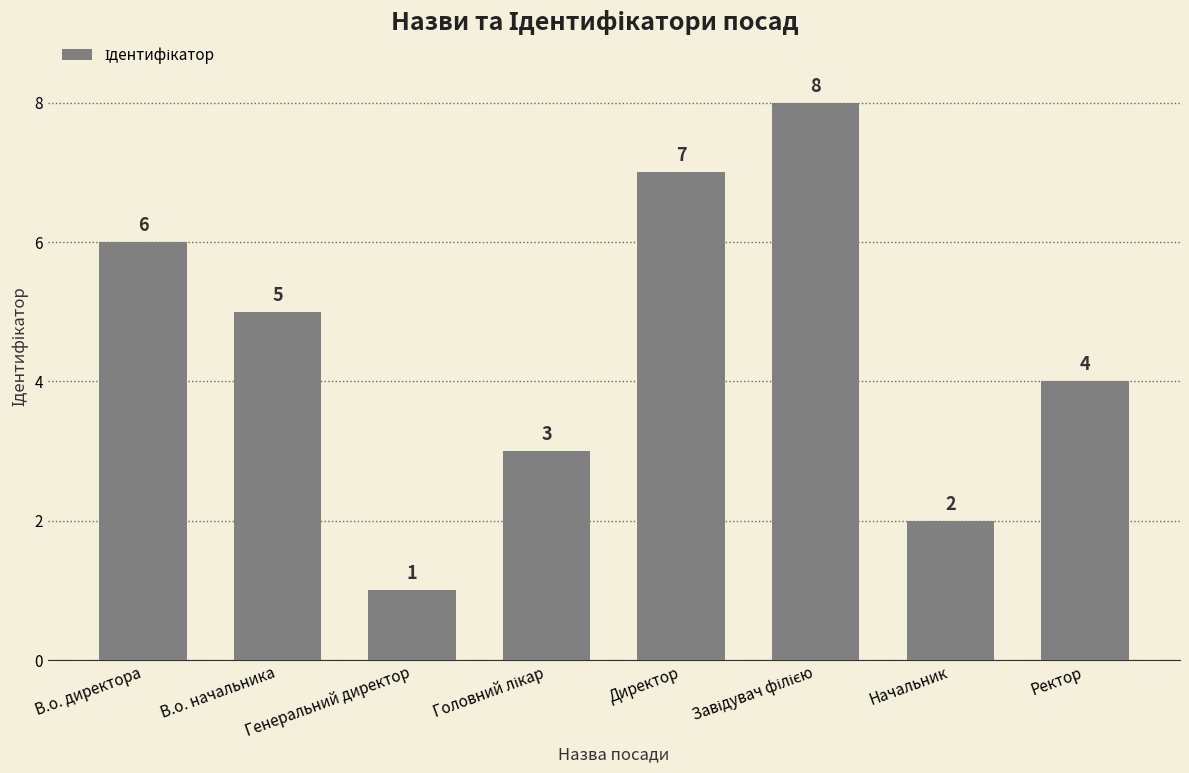

What is the label of the 1st bar from the right?

Ректор